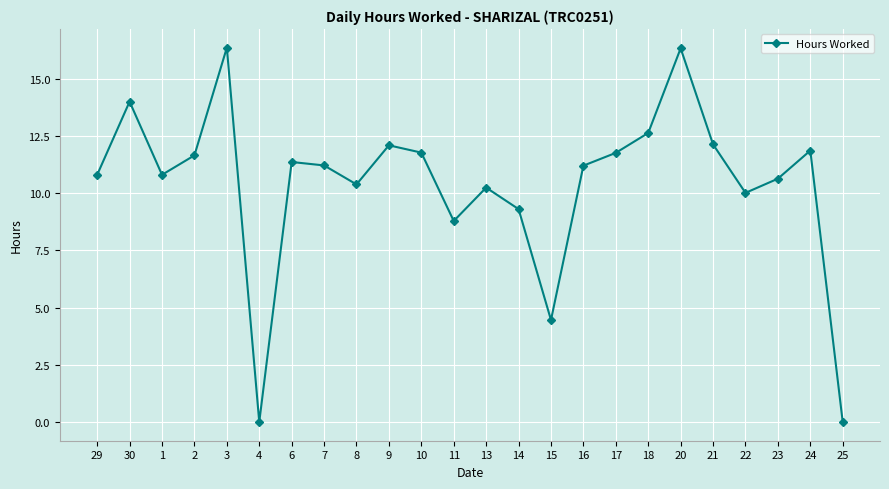

What is the difference between the maximum and second lowest values?

16.4